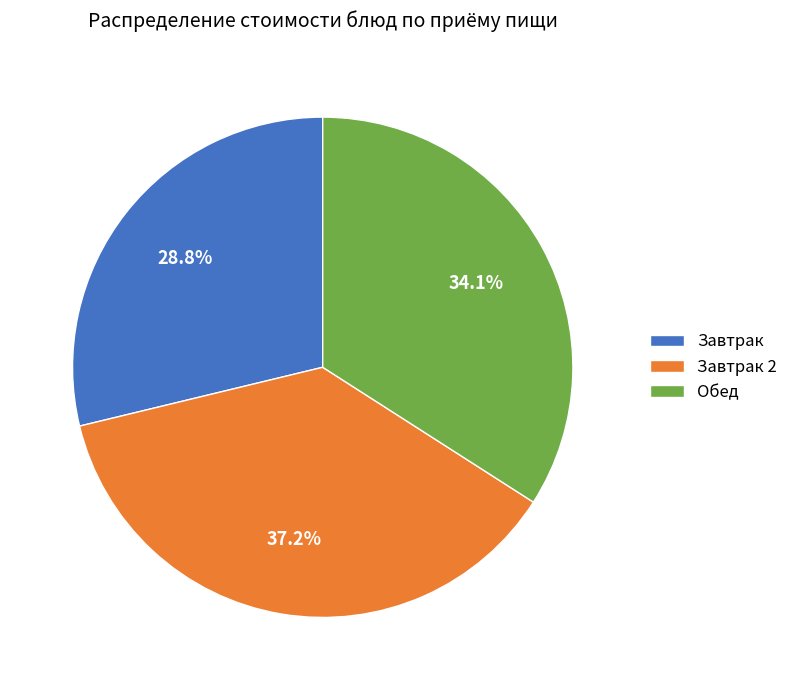

Which slice is the largest?

Завтрак 2